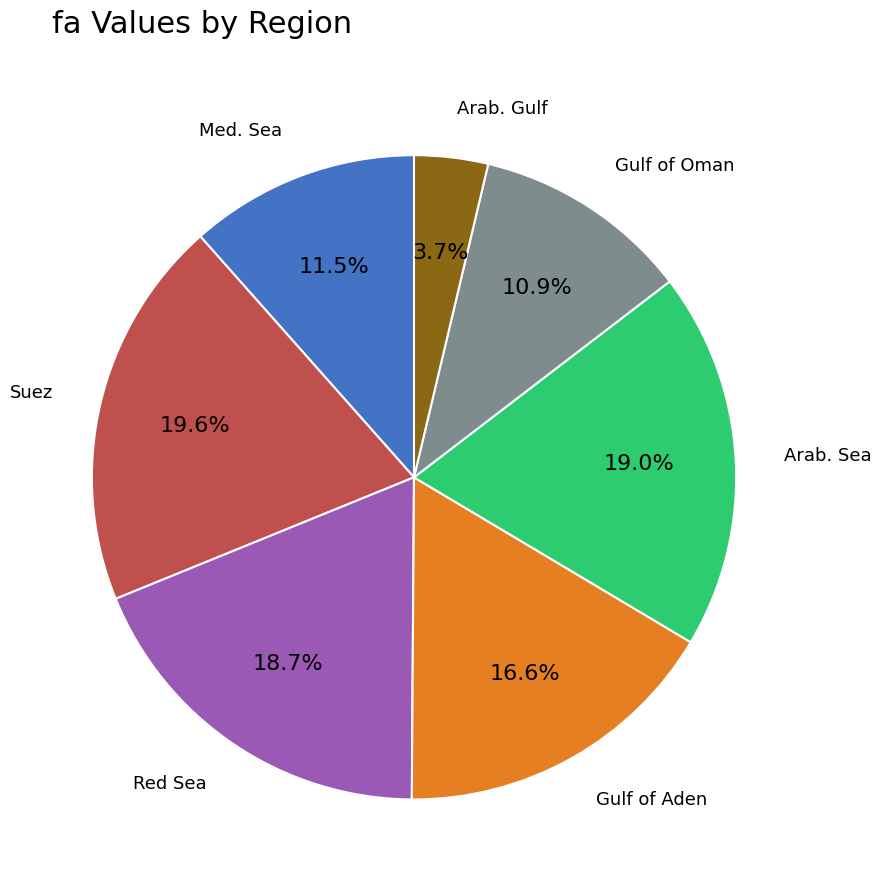

Which slice is the largest?

Suez